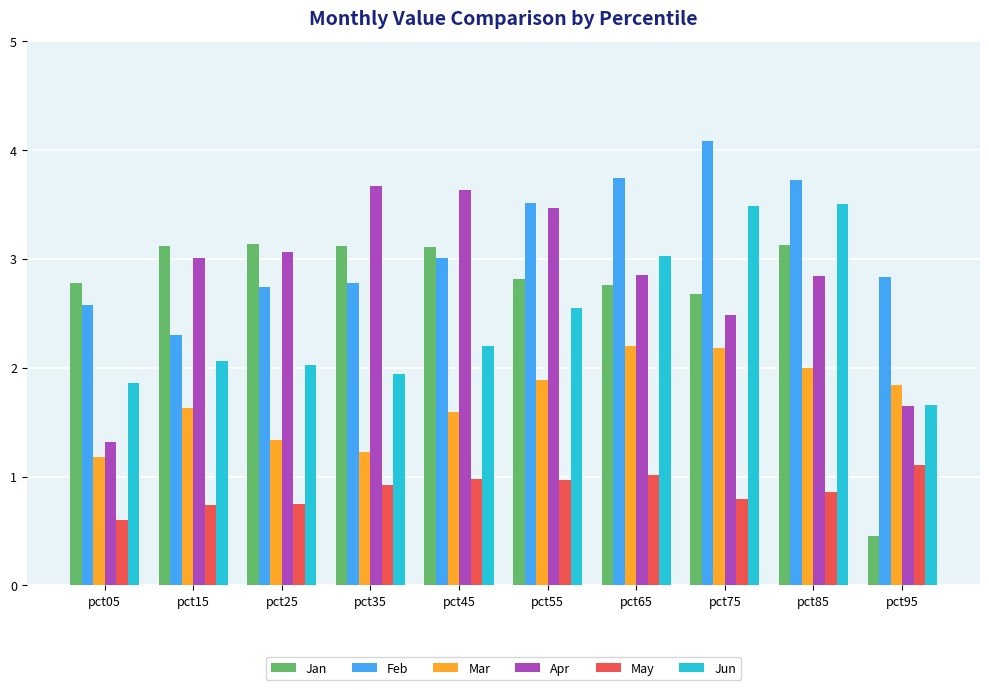

How many bars are there in total?

60